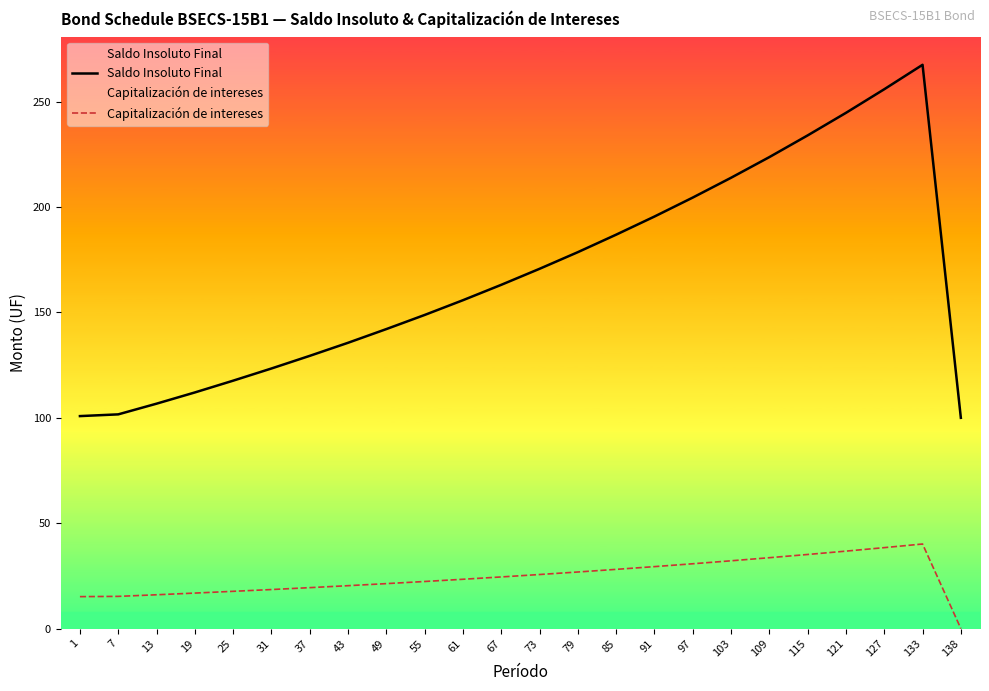

List the labels in order of Saldo Insoluto Final value, largest first.

133, 127, 121, 115, 109, 103, 97, 91, 85, 79, 73, 67, 61, 55, 49, 43, 37, 31, 25, 19, 13, 7, 1, 138